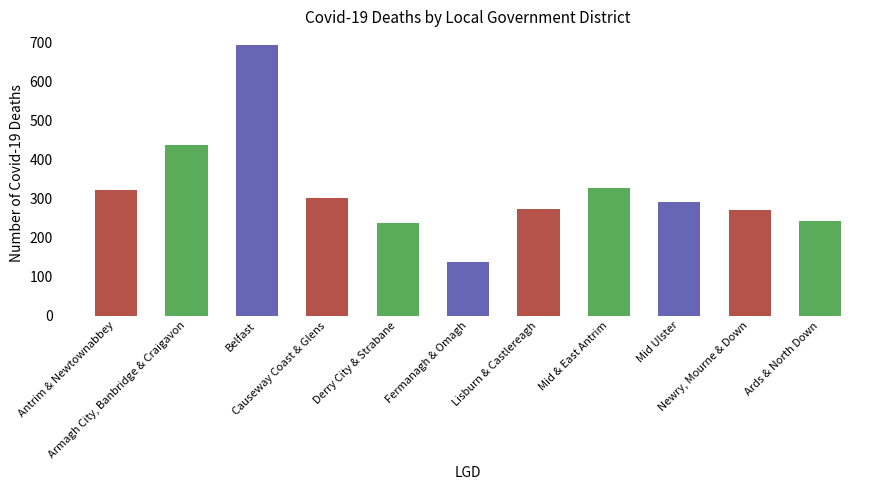

What position from the left is Armagh City, Banbridge & Craigavon?

2